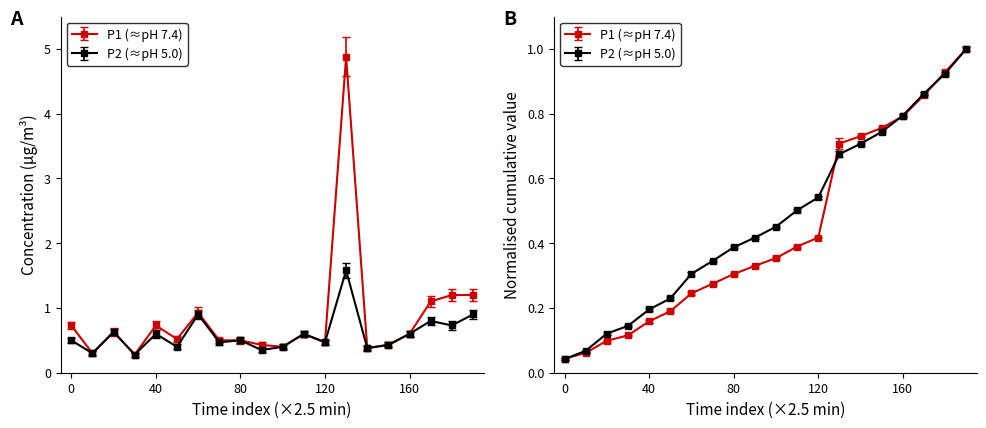

What is the highest value of the P2 series?

1.6